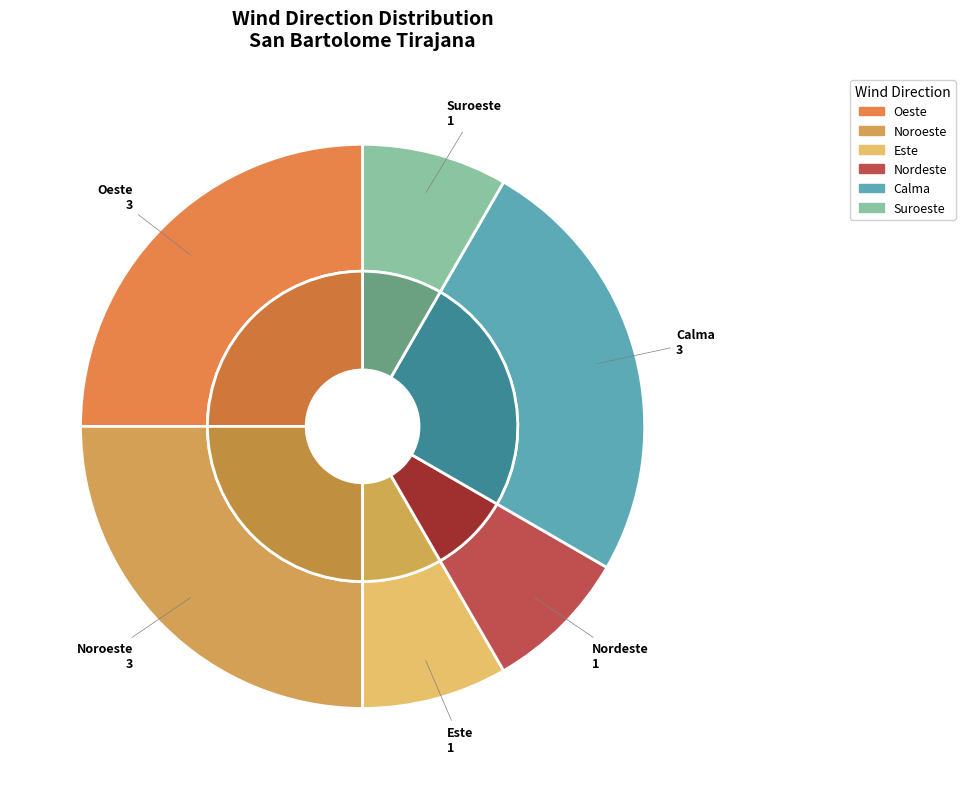

Which category has the biggest portion of the pie?

Oeste